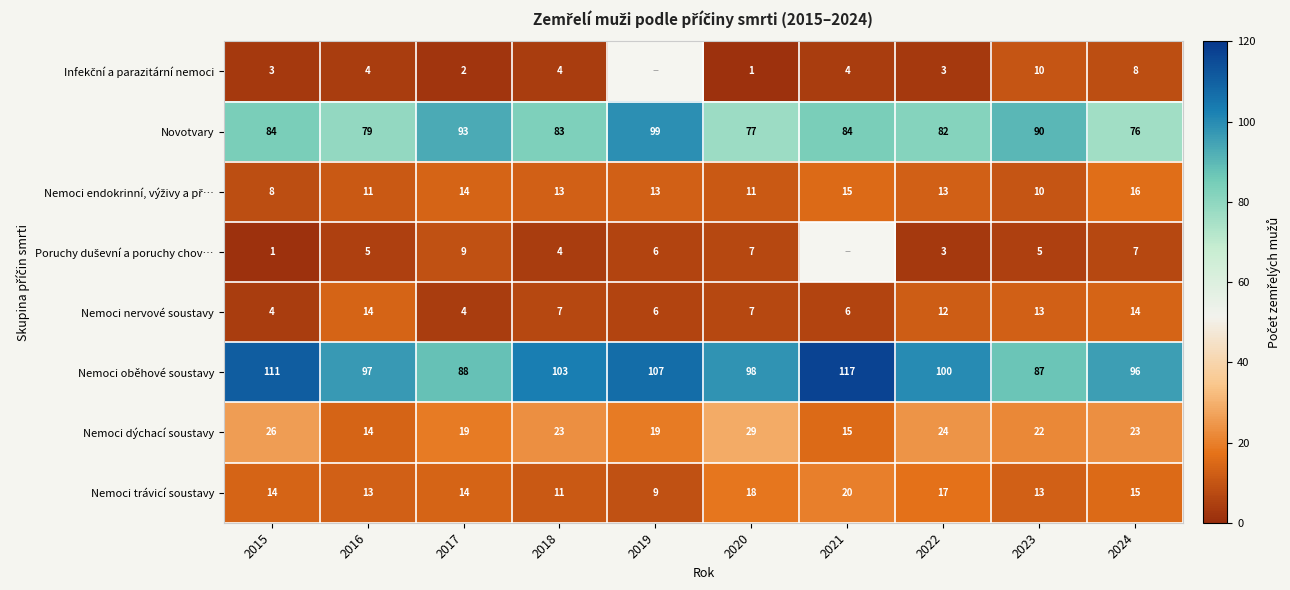

Between 2020 and 2022, which is larger?

2022